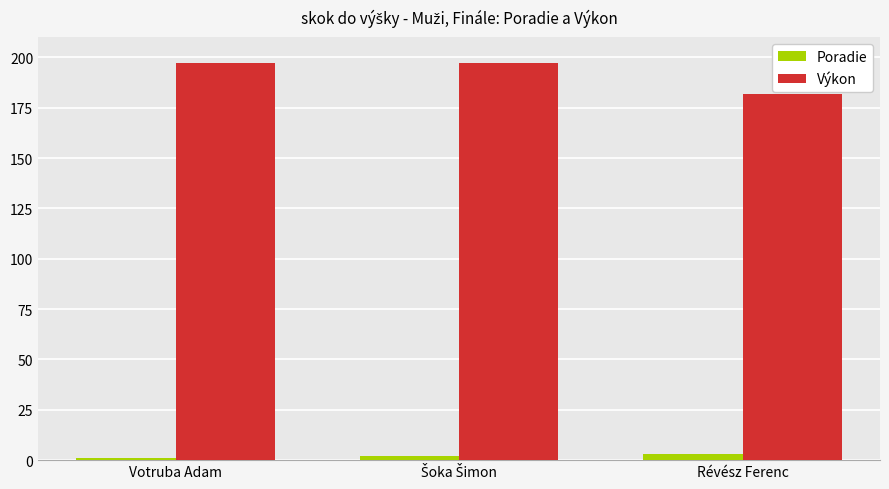

What is the sum of all Poradie values?

6